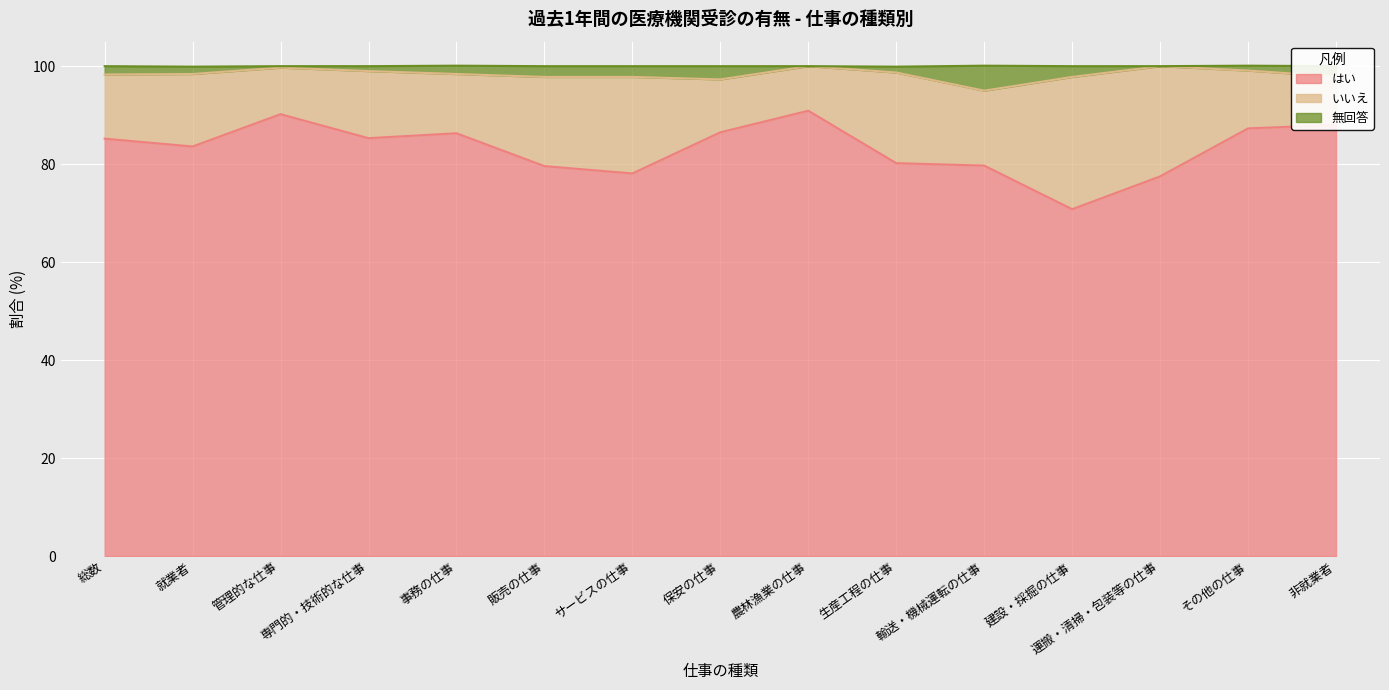

True or false: はい has a value of 22.7 at 管理的な仕事.

False